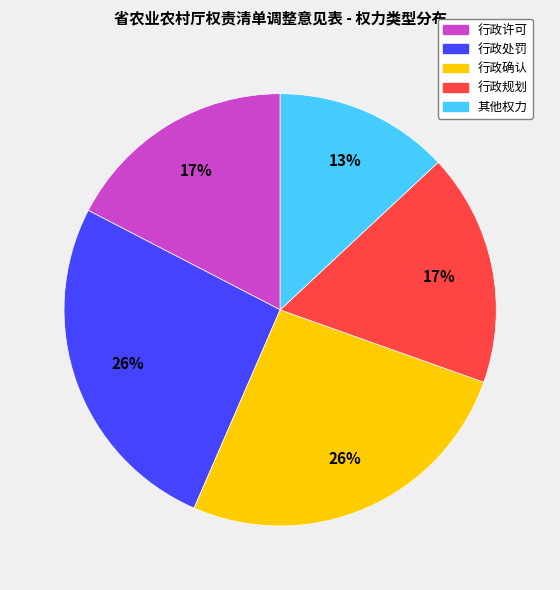

Do 行政处罚 and 行政许可 together represent more than half of the pie?

No